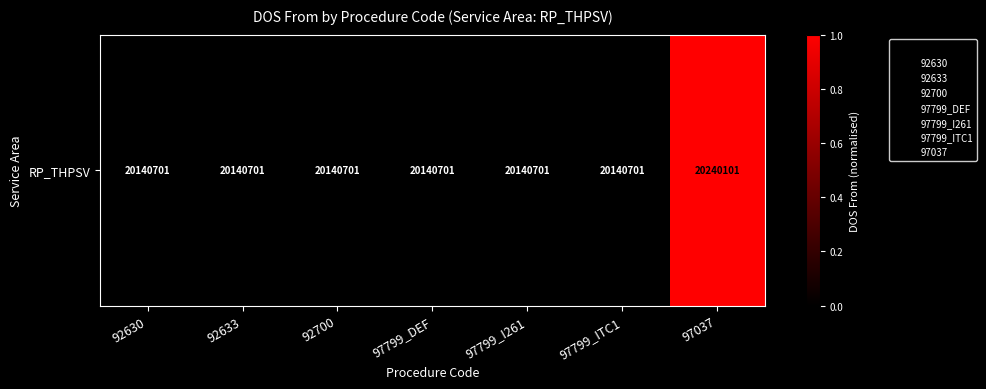

What is the greatest value displayed?

1.0